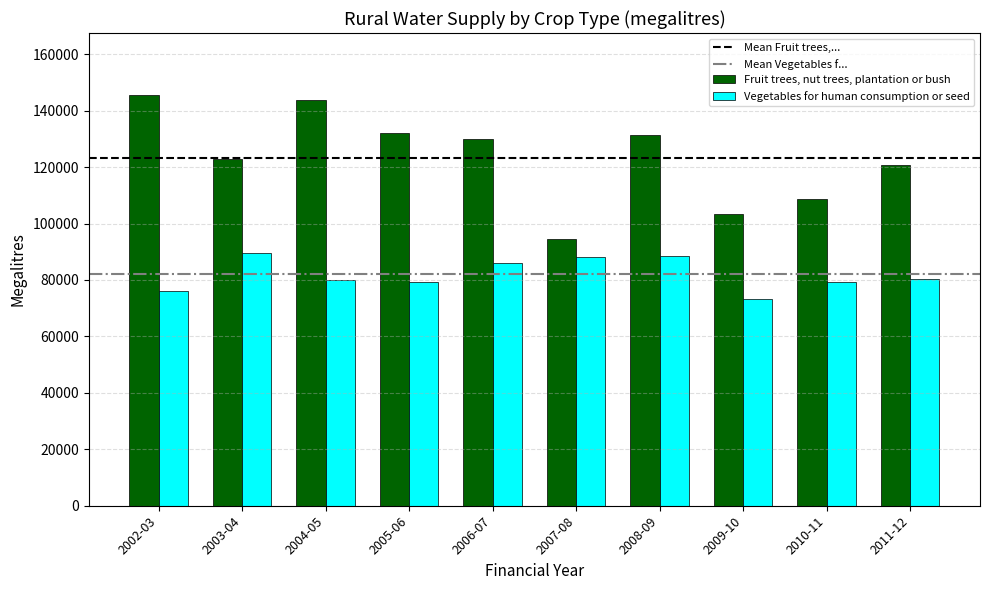

Rank the series by their maximum value, from highest to lowest.

Fruit trees, nut trees, plantation or bush, Vegetables for human consumption or seed